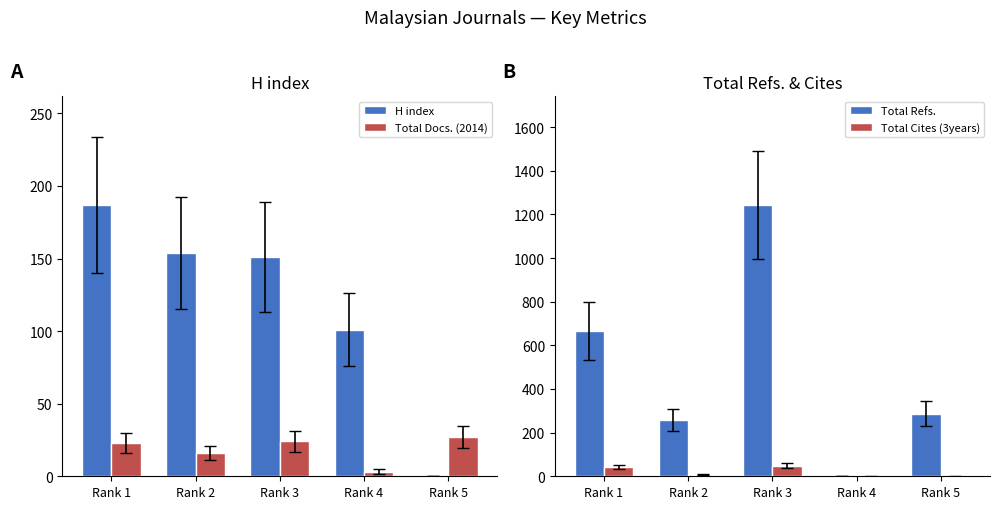

Between Rank 3 and Rank 5, which series saw the biggest shift?

Total Refs.